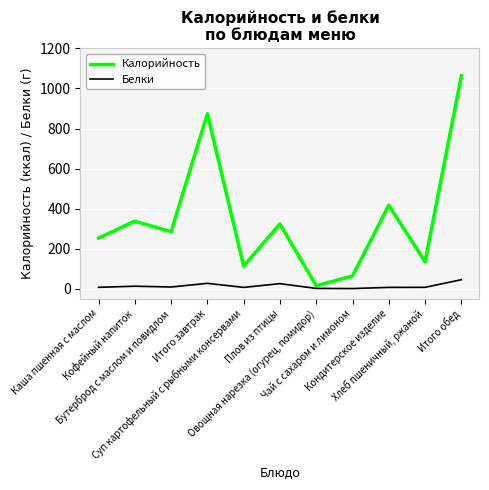

What is the difference between the maximum and minimum values in the Белки series?

44.2